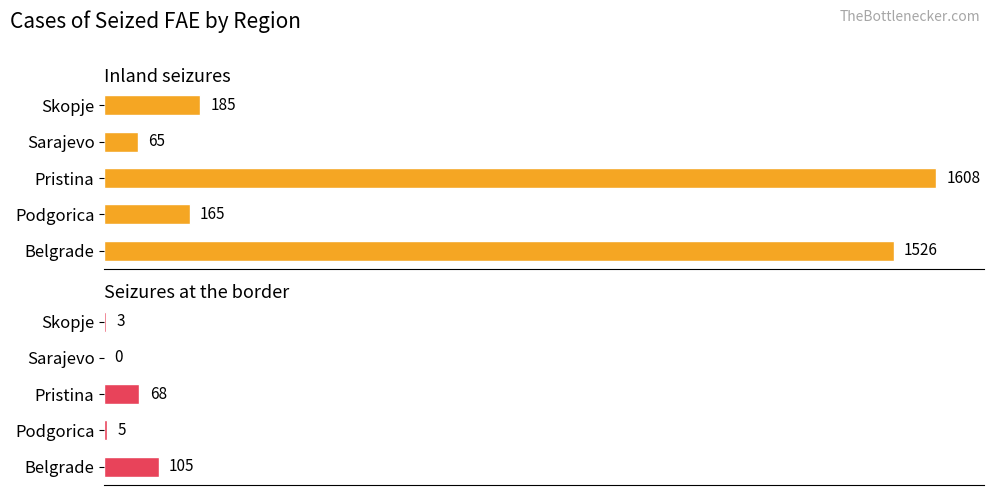

Reading right to left, list all the values displayed in this chart.

Inland seizures: 185	65	1608	165	1526
Seizures at the border: 3	0	68	5	105